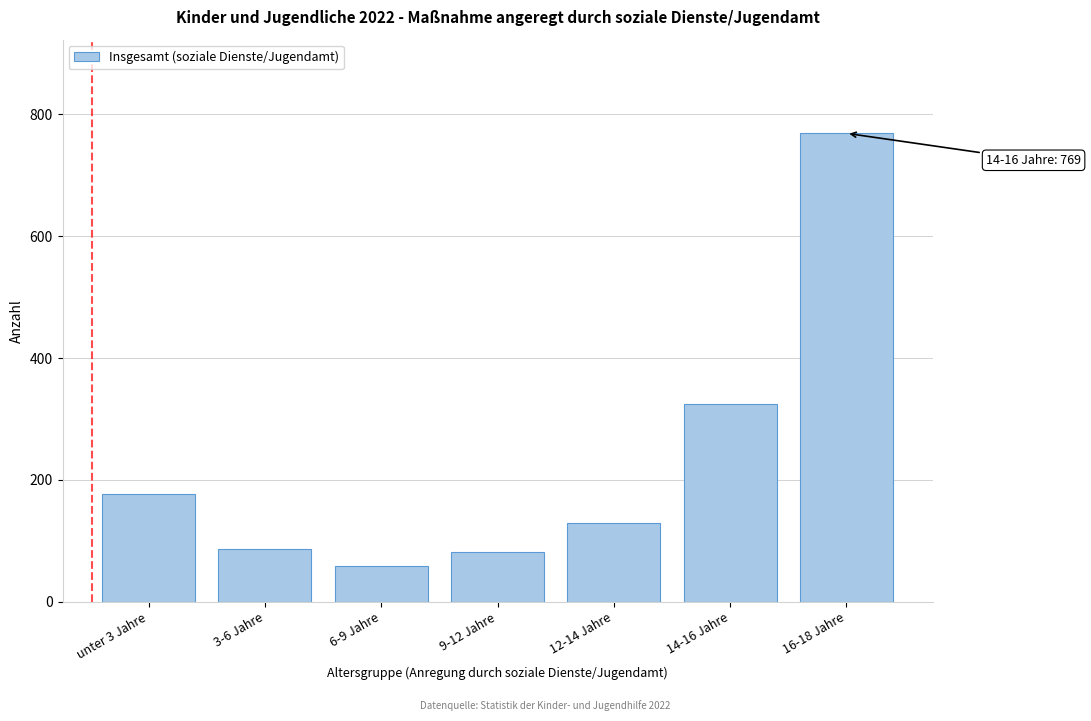

Reading left to right, list all the values displayed in this chart.

unter 3 Jahre=177	3-6 Jahre=86	6-9 Jahre=59	9-12 Jahre=82	12-14 Jahre=129	14-16 Jahre=324	16-18 Jahre=769